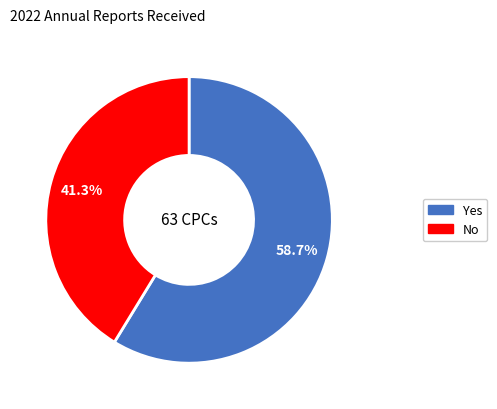

To the nearest percent, what is the difference between the largest and smallest slice percentages?

17%